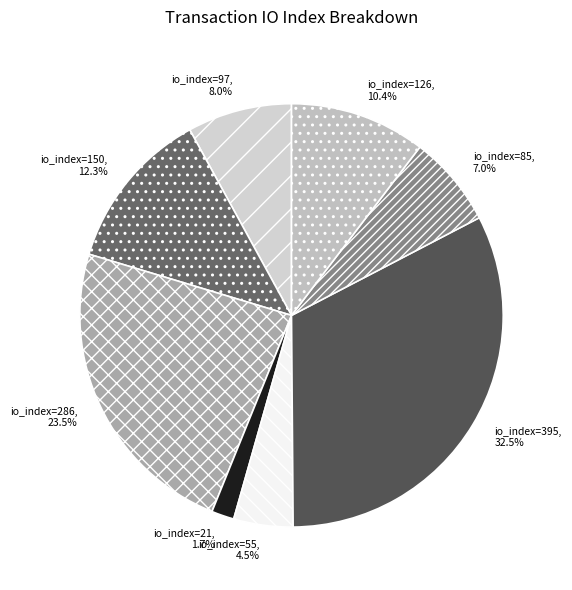

To the nearest percent, what is the difference between the largest and smallest slice percentages?

31%